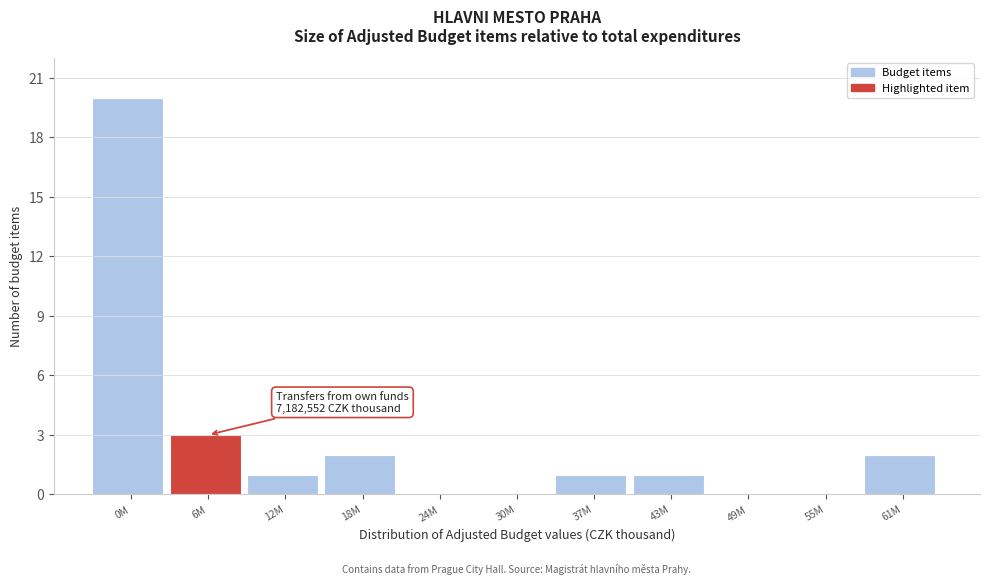

Reading left to right, extract all data points from this chart.

0M=20	6M=3	12M=1	18M=2	24M=0	30M=0	37M=1	43M=1	49M=0	55M=0	61M=2